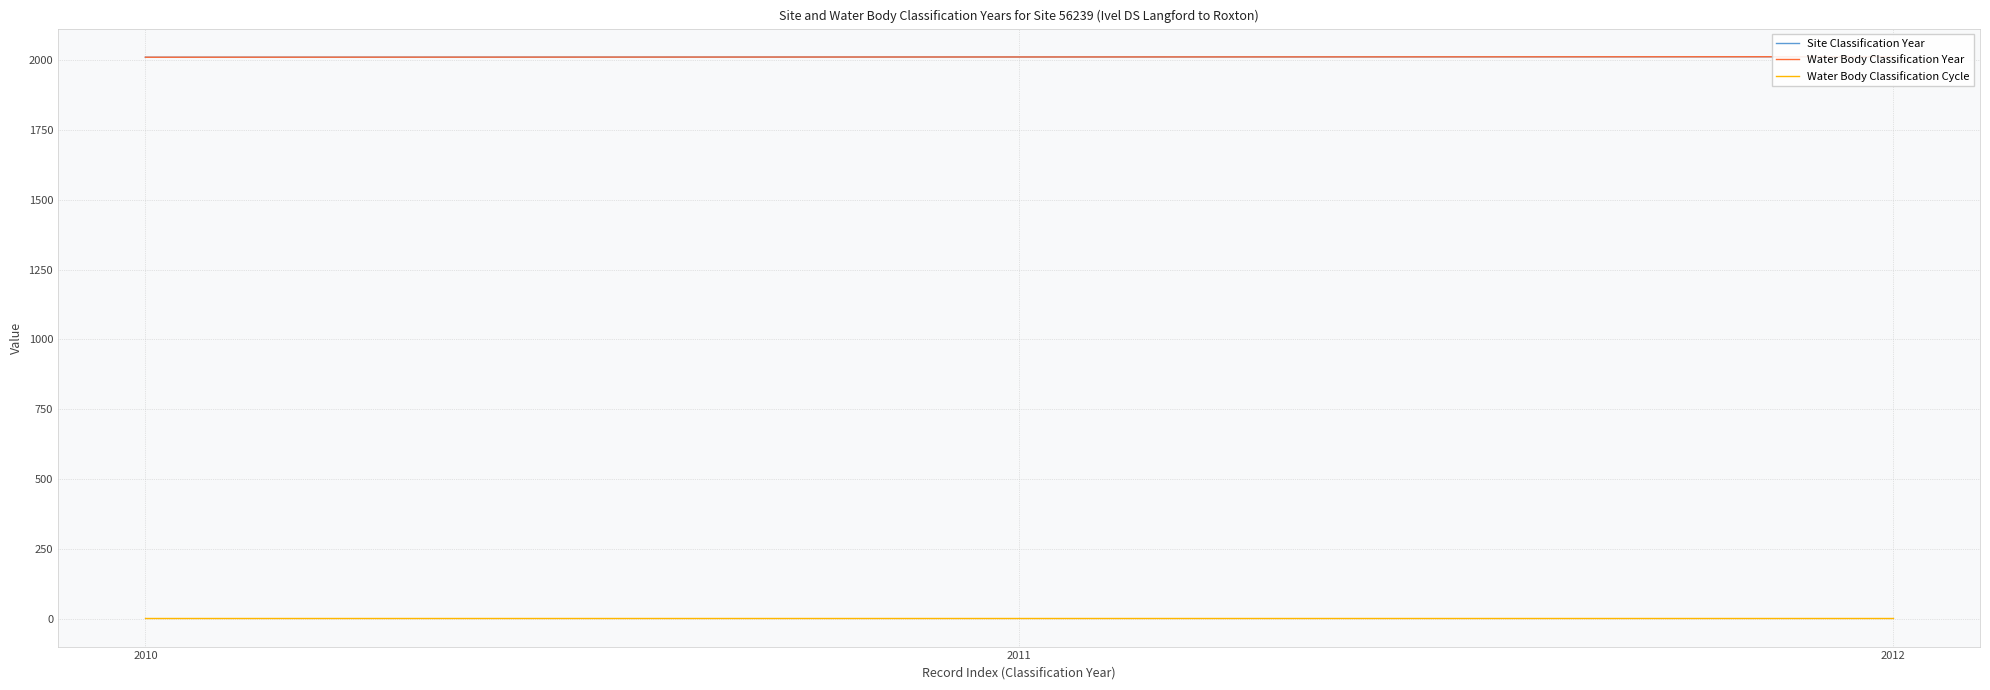

Which series has the largest range (max minus min)?

Site Classification Year